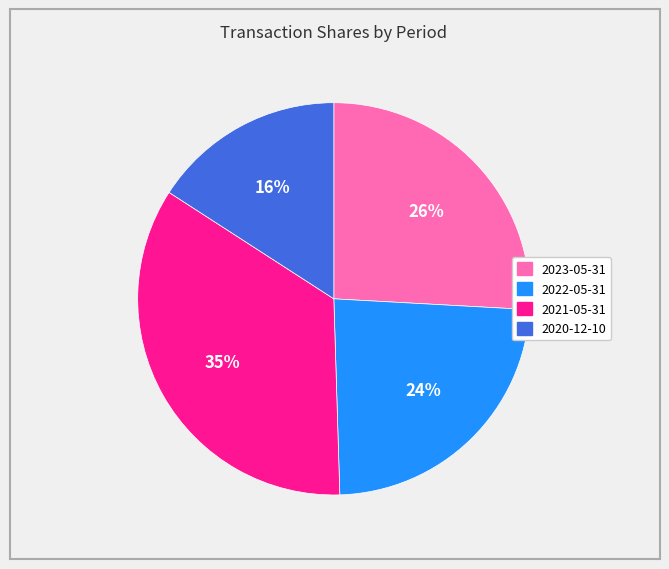

Count the number of slices in the pie.

4